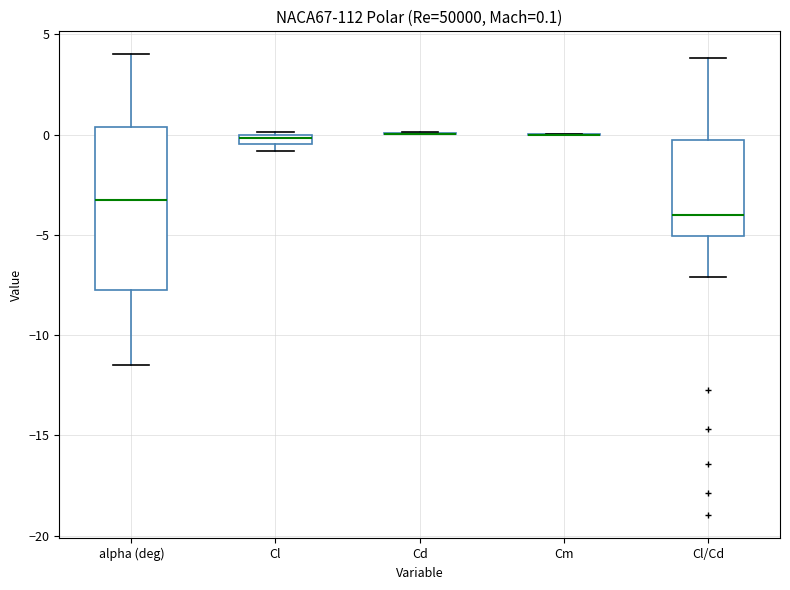

Which box is the tallest, from its lower edge to its upper edge?

alpha (deg)